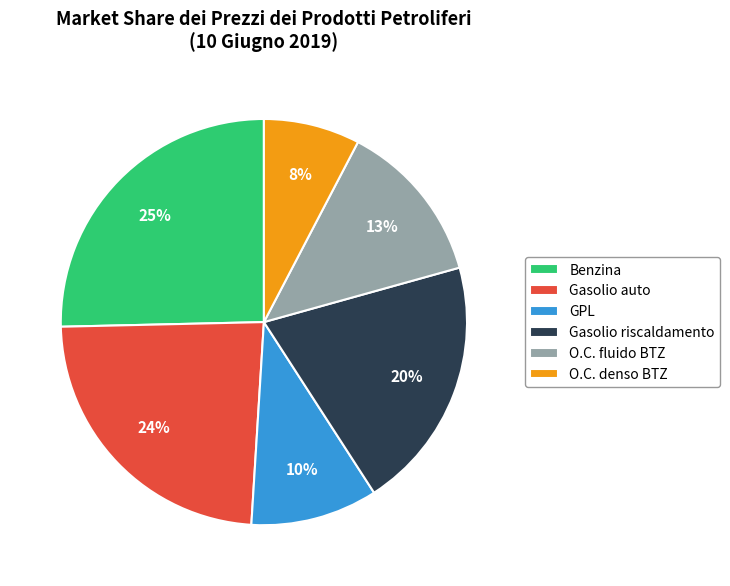

Which has a higher value, O.C. denso BTZ or Gasolio riscaldamento?

Gasolio riscaldamento